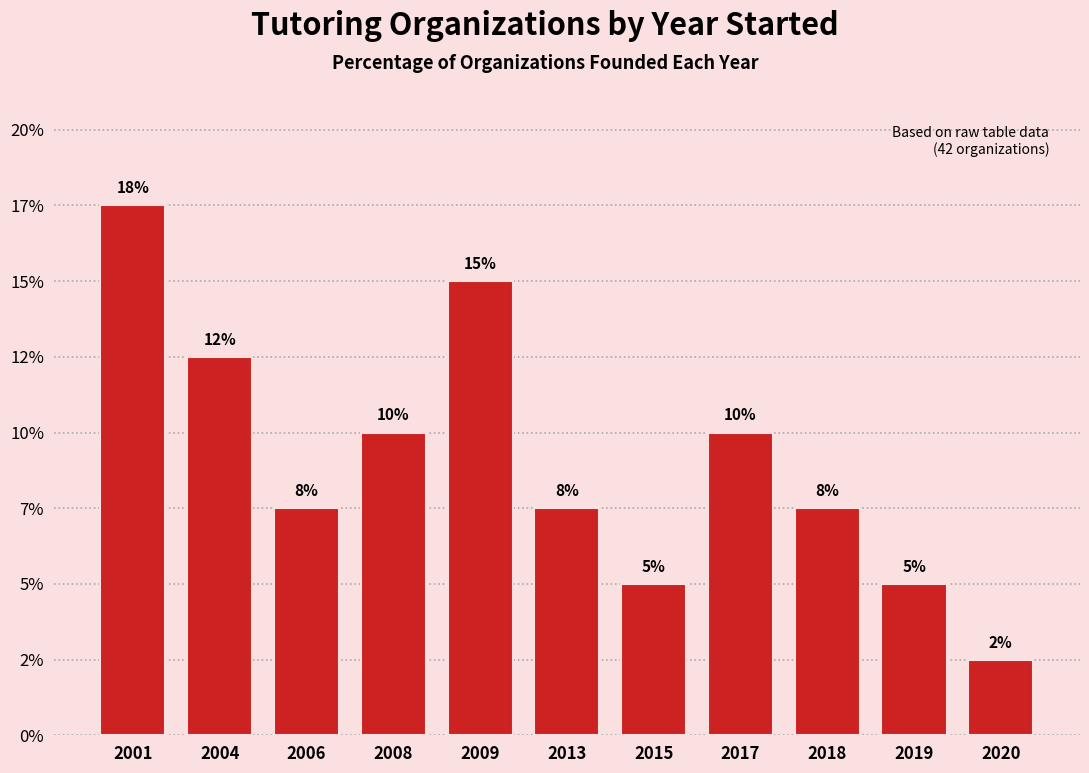

Are the bars horizontal?

No